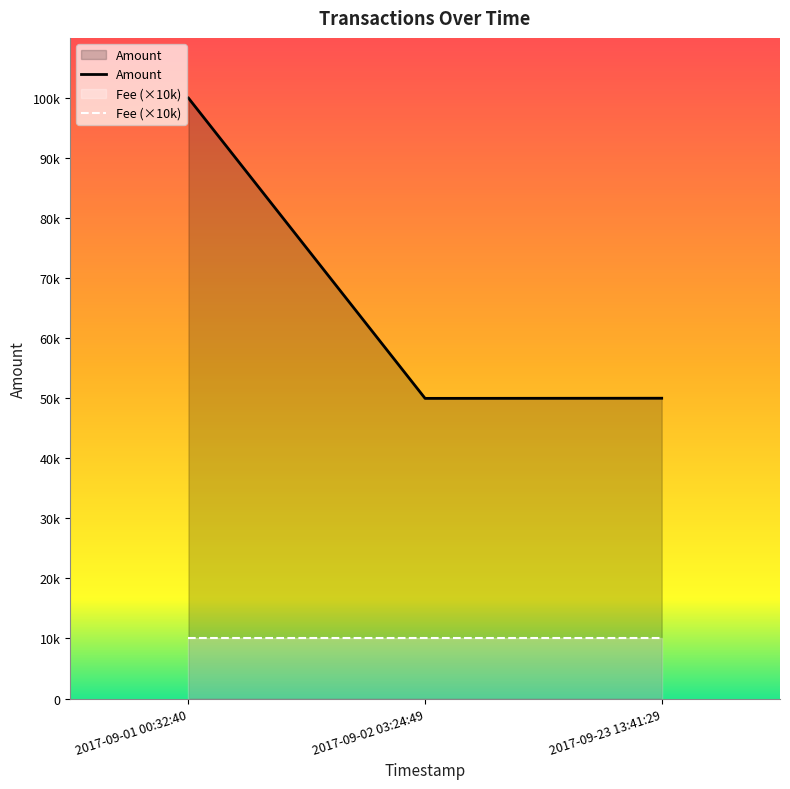

What position from the left is 2017-09-01 00:32:40?

1